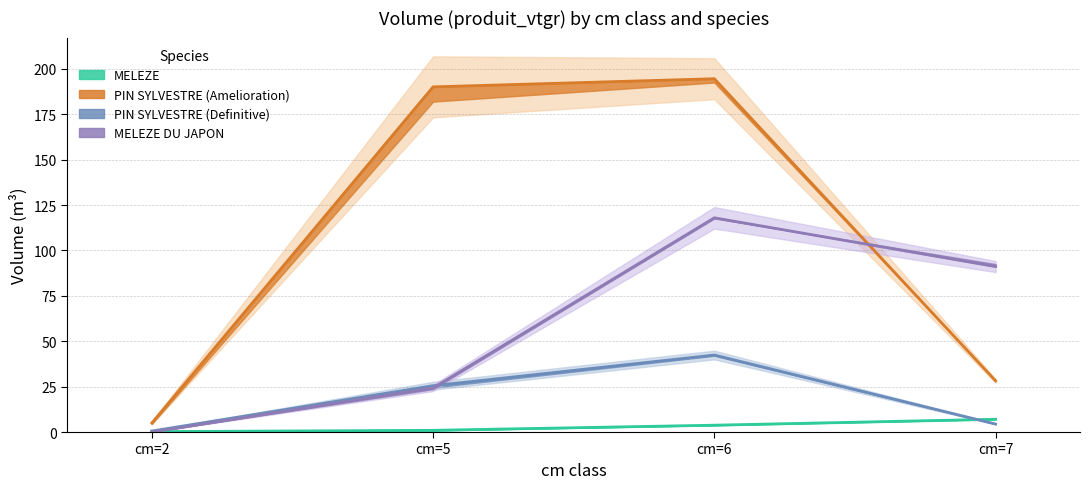

At cm=5, list the series in order from smallest to largest.

MELEZE, MELEZE DU JAPON, PIN SYLVESTRE (Definitive), PIN SYLVESTRE (Amelioration)